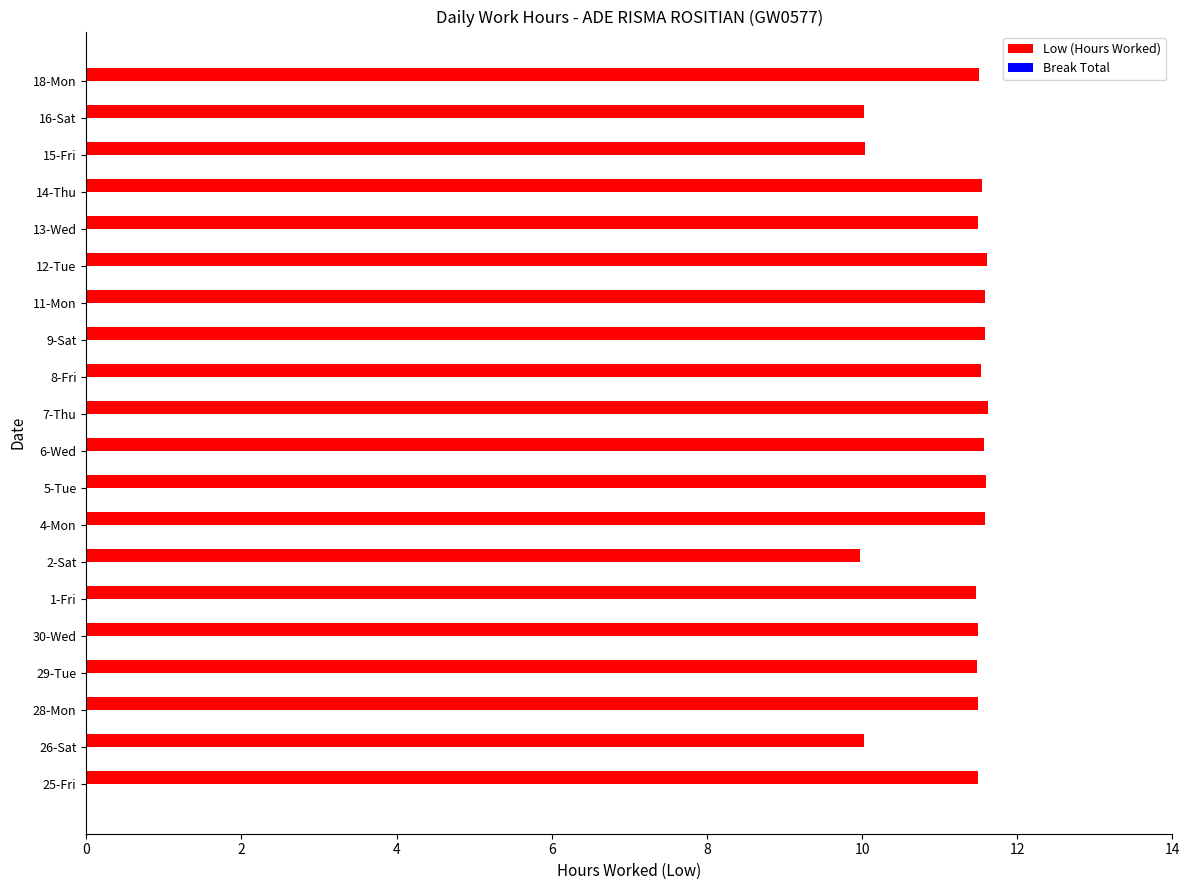

What is the maximum value shown in the chart?

11.6